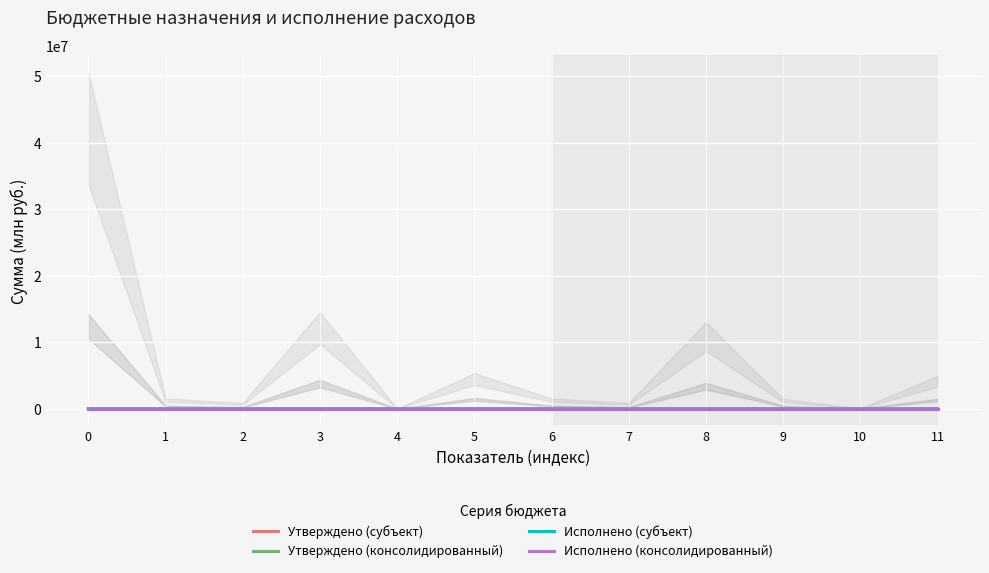

Which series has the largest total across all categories?

Утверждено (субъект)